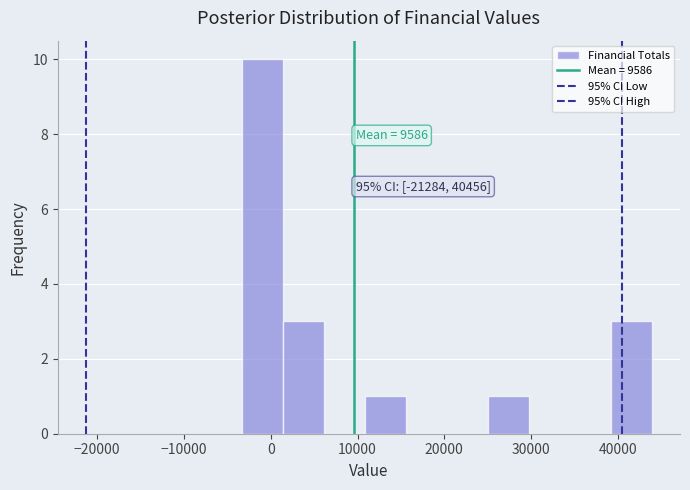

Over which range of the x-axis is the bar tallest?

-3000 to 1000